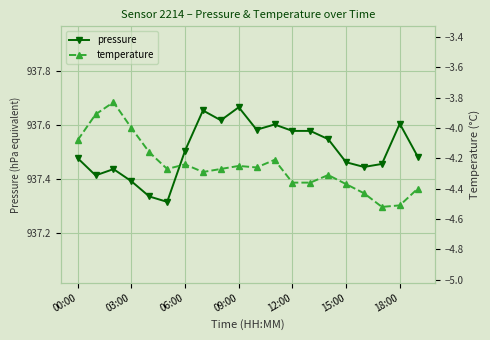

What are all the series names shown in the legend?

pressure, temperature